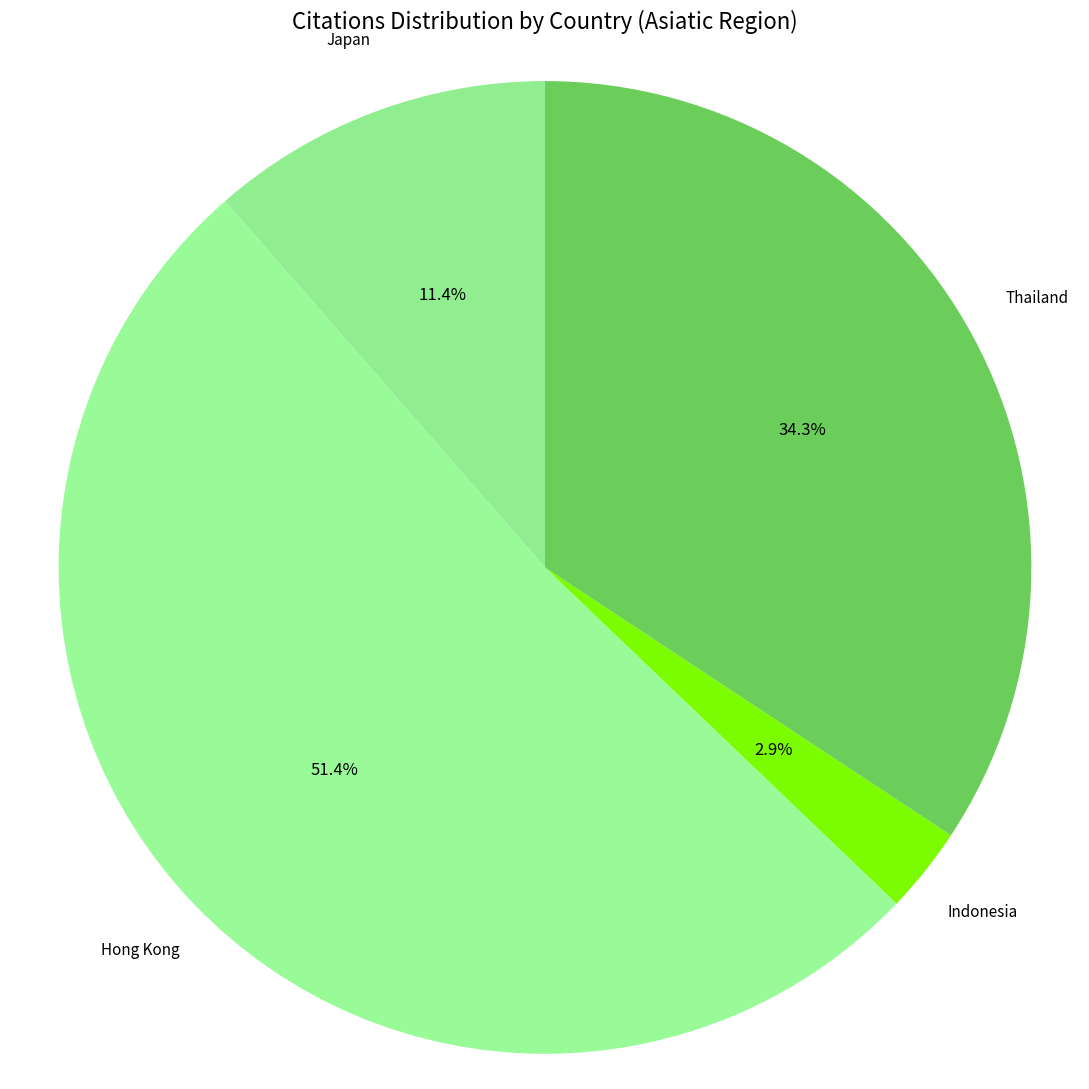

Count the number of slices in the pie.

4